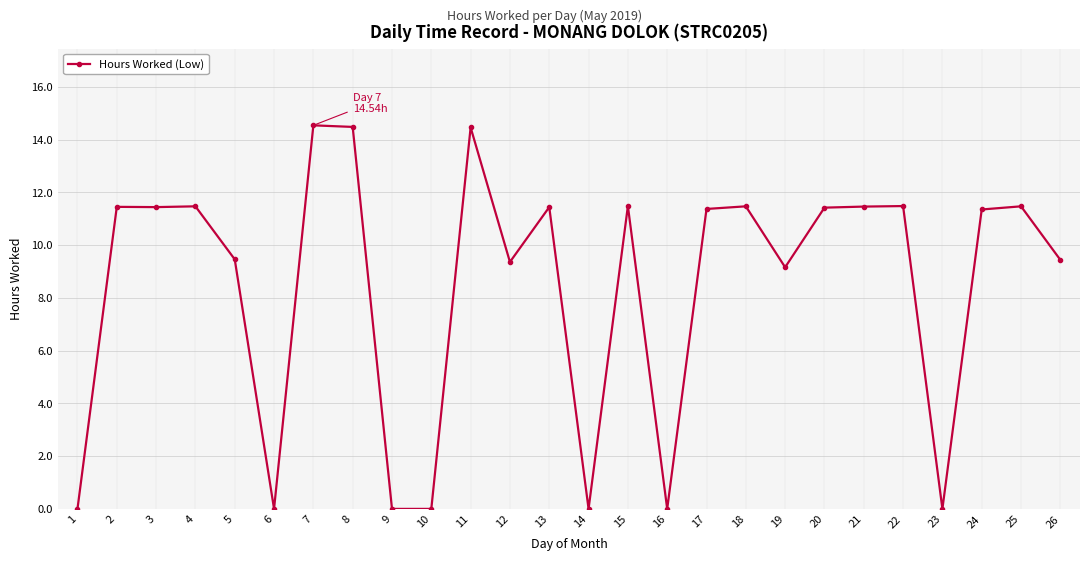

Where is the data nearest to the value 7?

19